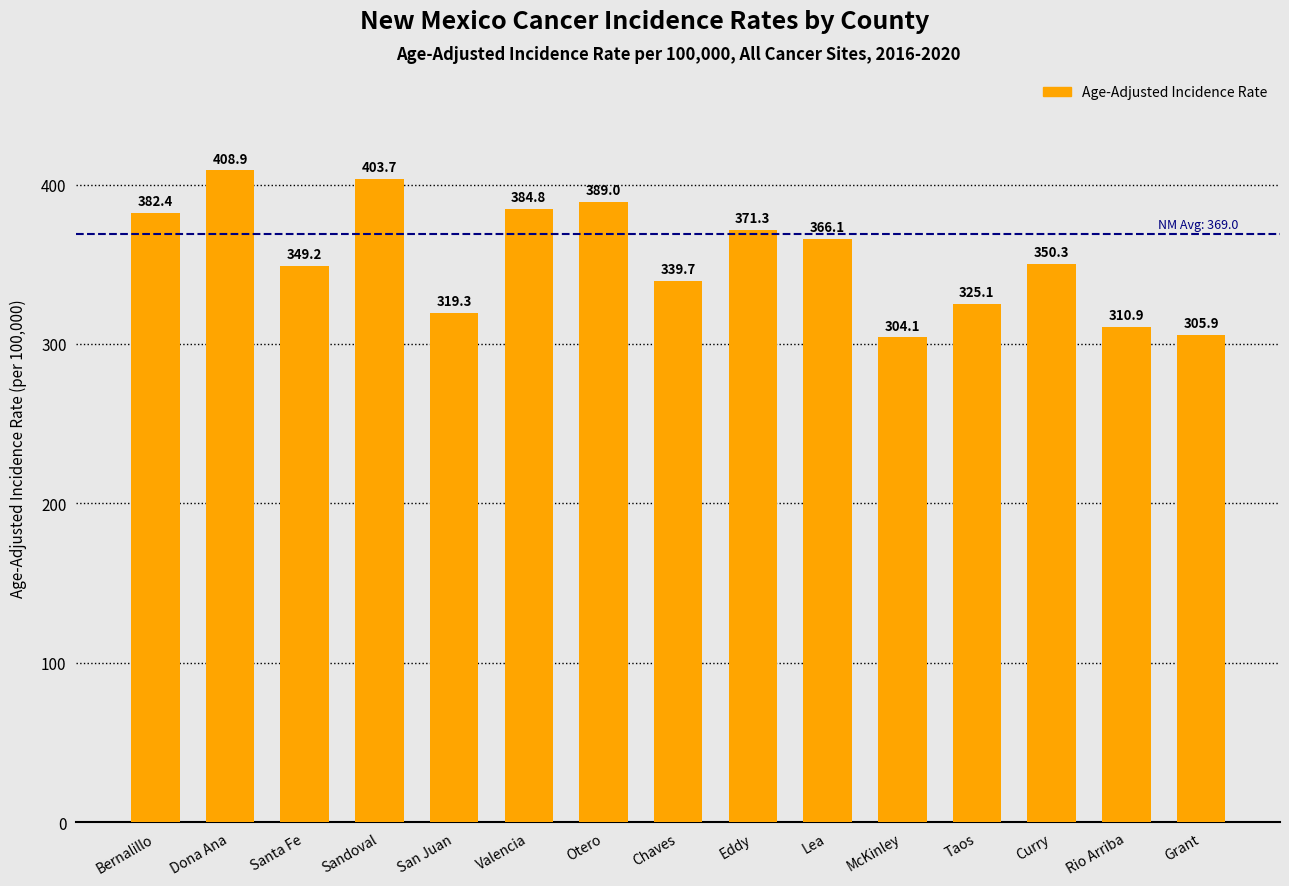

The value at Bernalillo is 619.3. True or false?

False